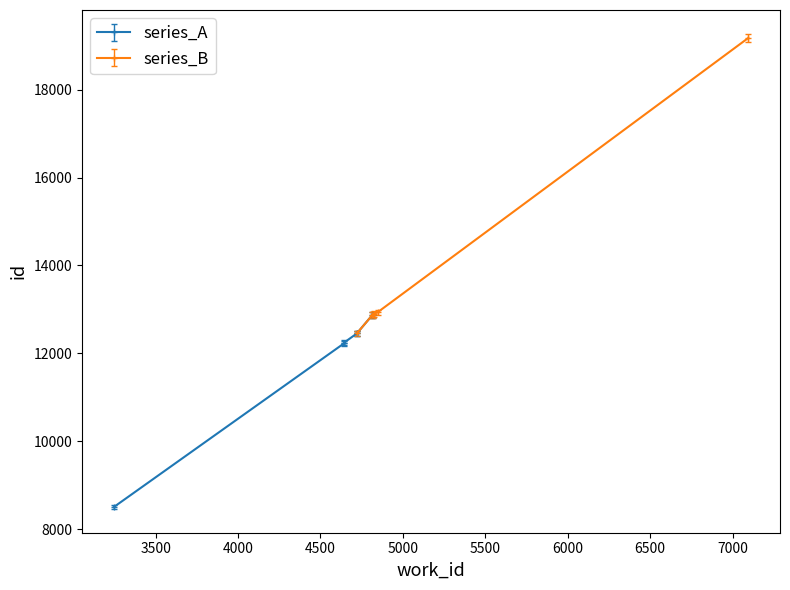

What is the difference between the maximum and minimum values in the work_id series?

3849